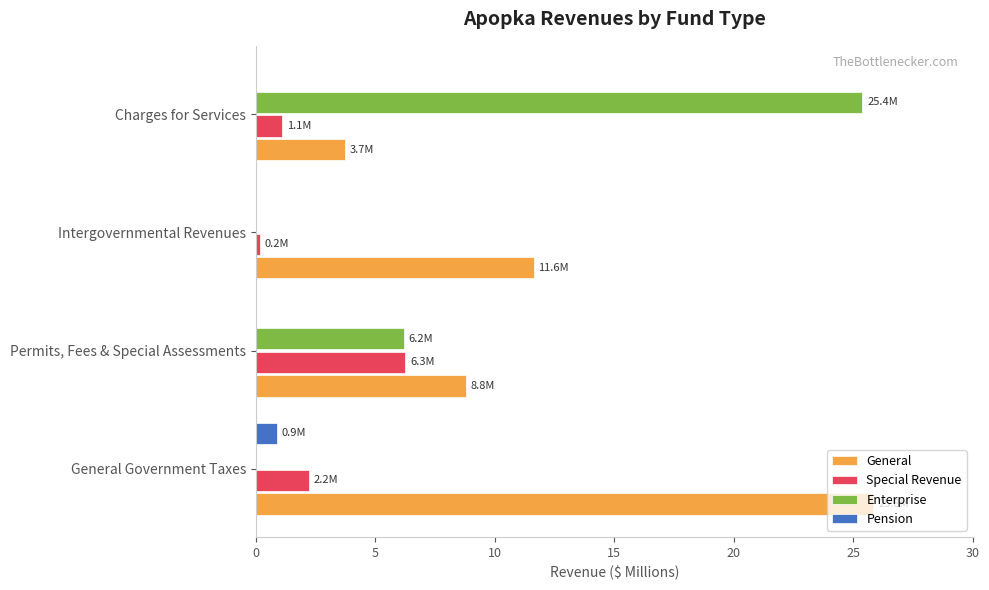

Which series has the largest total across all categories?

General